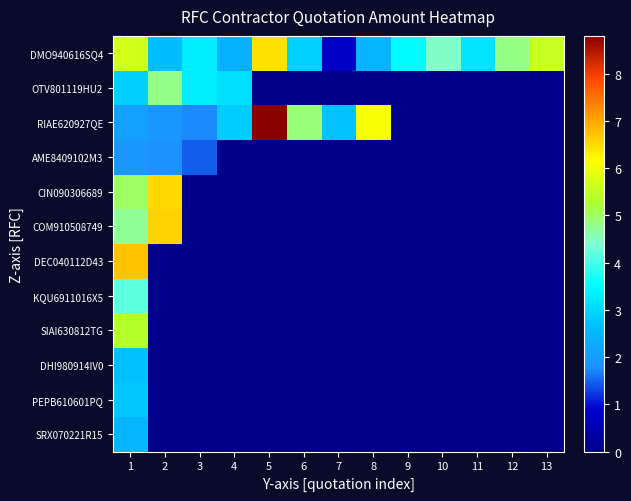

What is the maximum value shown in the chart?

8.8